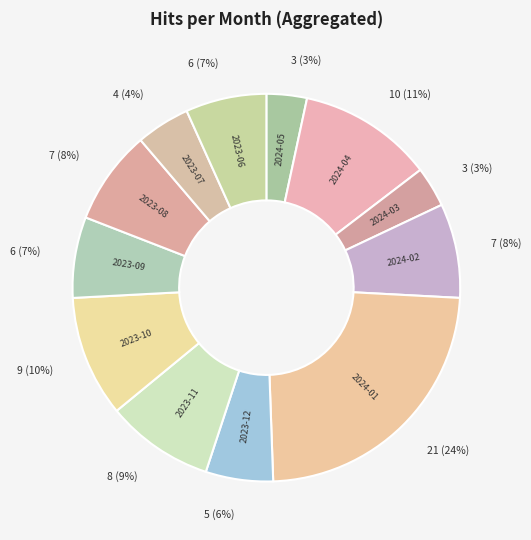

What is the ratio of the value at 2023-07 to the value at 2024-04?

0.4